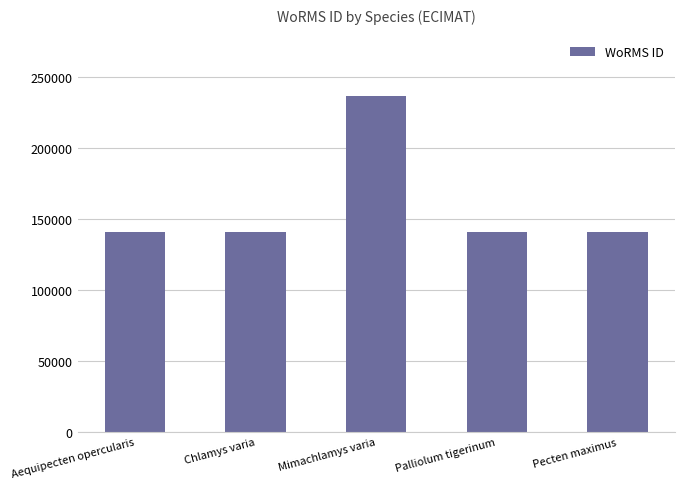

How many bars are there in total?

5